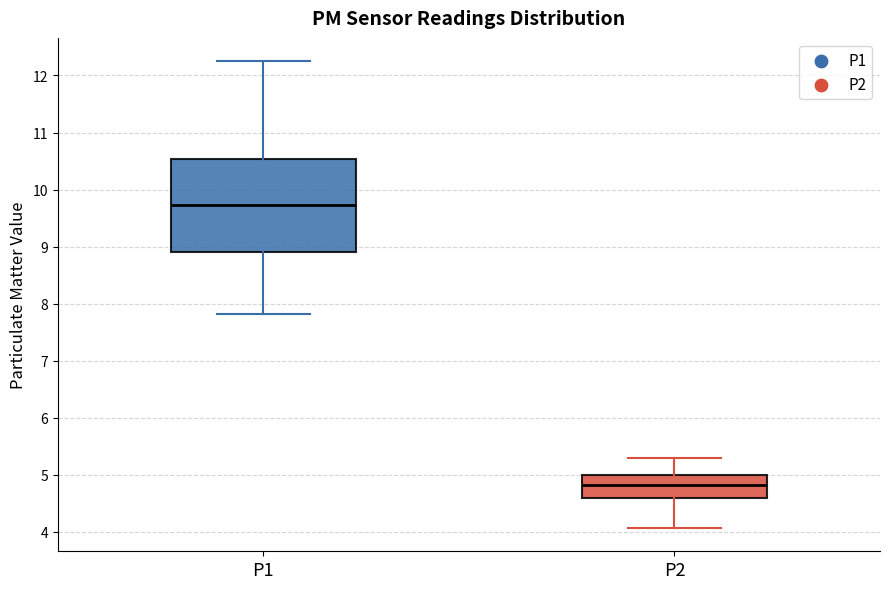

Reading left to right, transcribe this box plot: for each box, give where its median line is, the range the box spans, and where its two whiskers end, as read against the y-axis. The values are not printed on the chart, so give them approximately, as read against the axis.

P1: median 9.7, box 8.9 to 10.5, whiskers 7.8 to 12.3
P2: median 4.8, box 4.6 to 5.0, whiskers 4.1 to 5.3